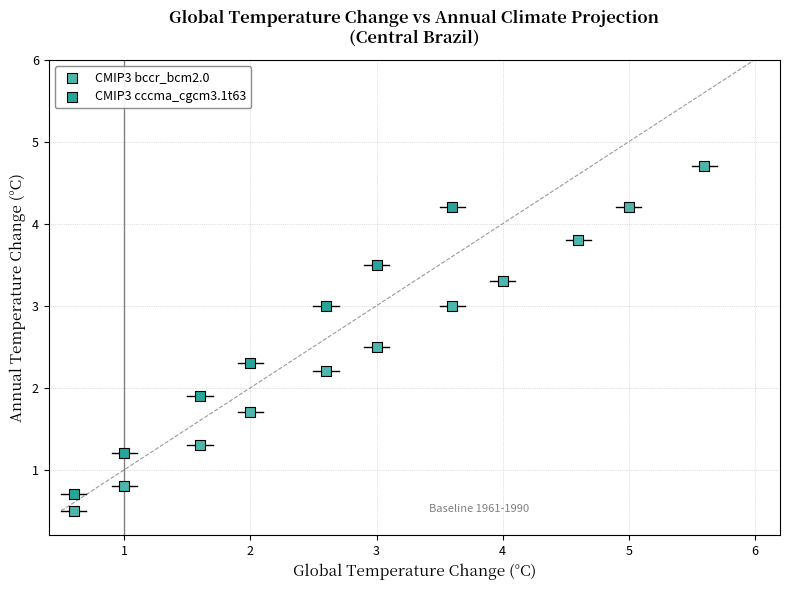

Which series reaches the maximum Y coordinate?

CMIP3 bccr_bcm2.0